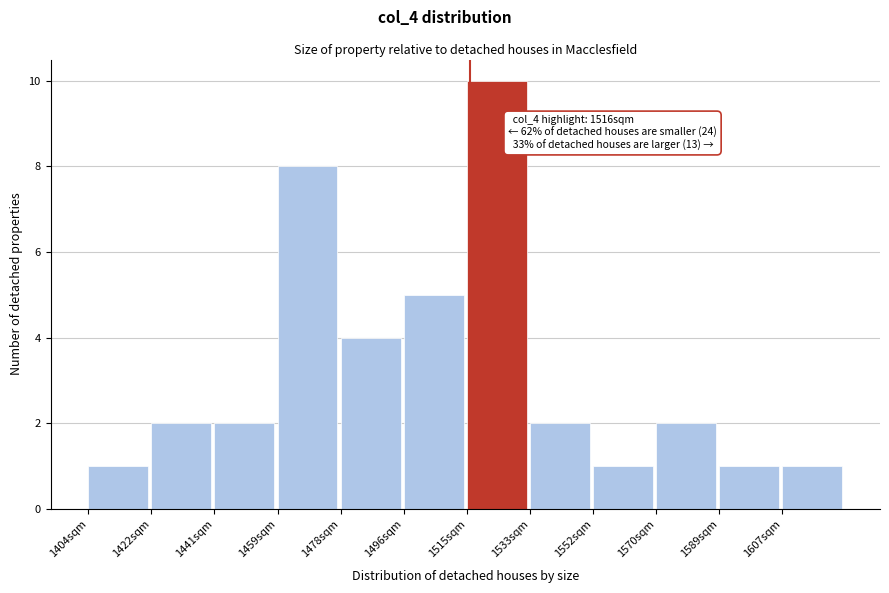

Over which range of the x-axis is the bar tallest?

1515.0 to 1533.5